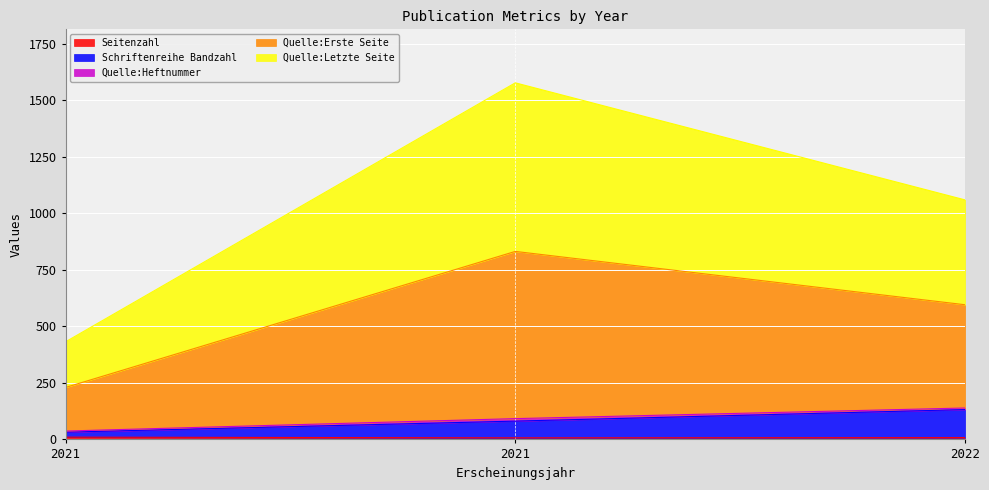

True or false: Quelle:Letzte Seite has a value of 225 at 2022.

False